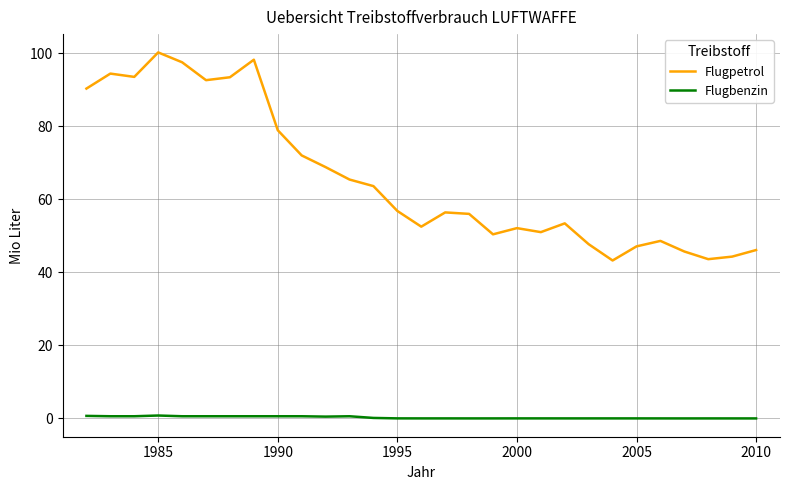

At how many categories does at least one series exceed 82?

8